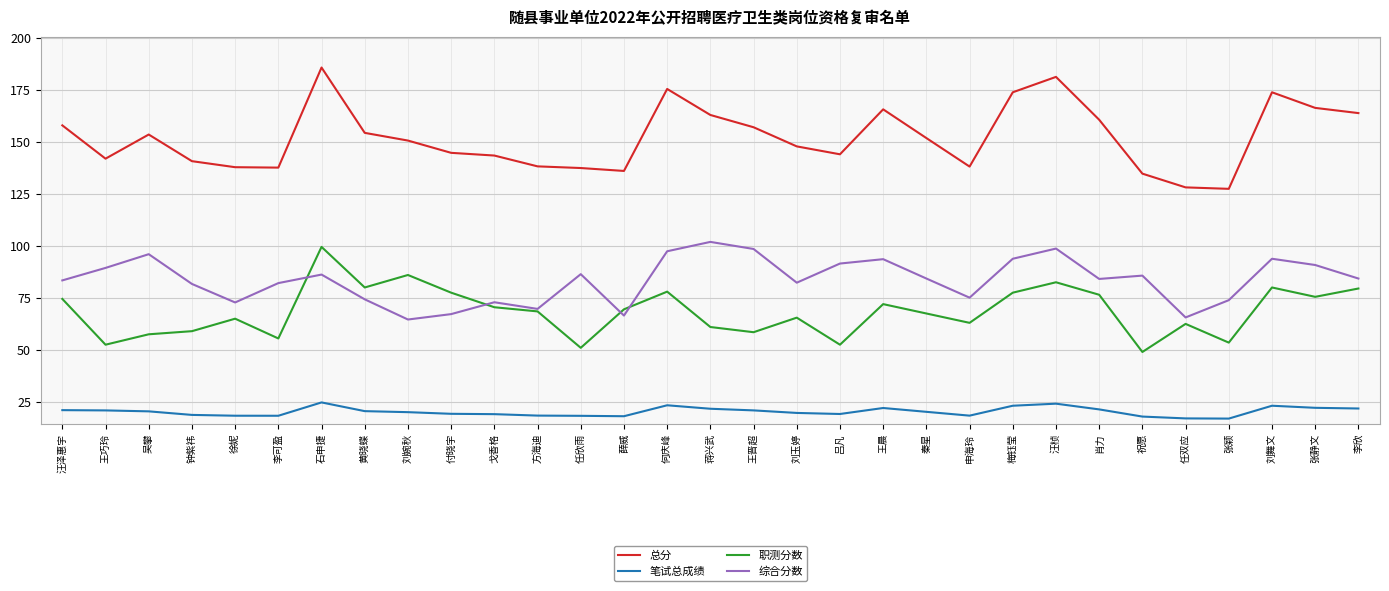

True or false: 总分 has a value of 283.5 at 肖力.

False